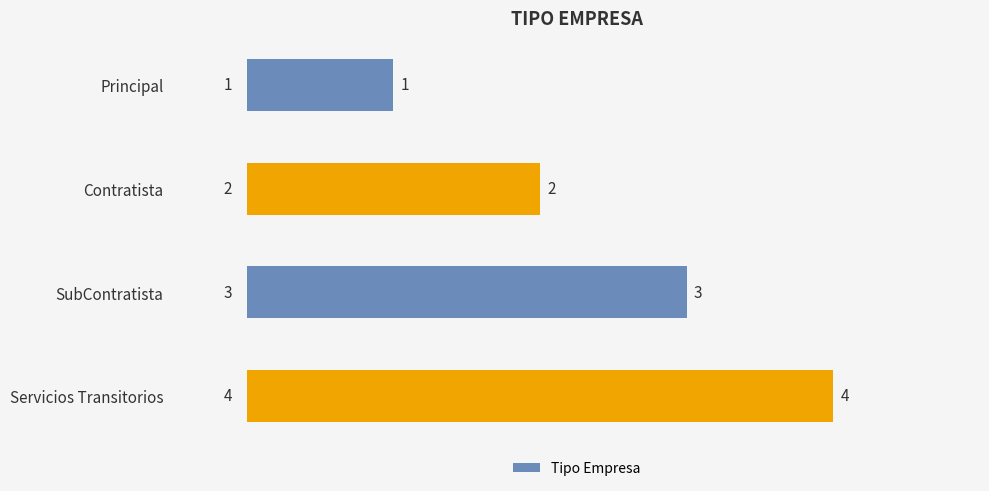

What is the sum of the values at SubContratista and Principal?

4